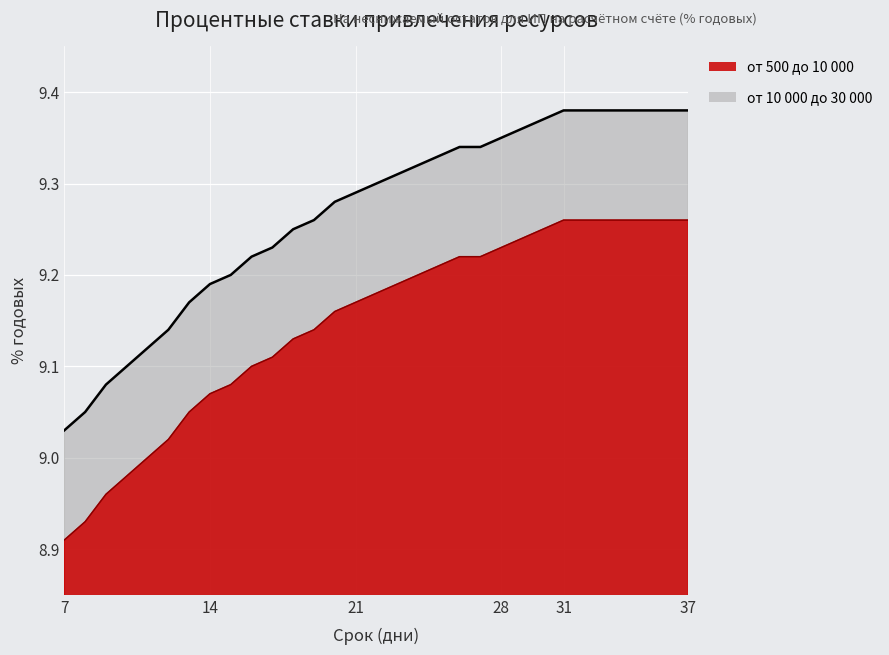

The от 10 000 до 30 000 series shows 9.2 at 22. True or false?

True